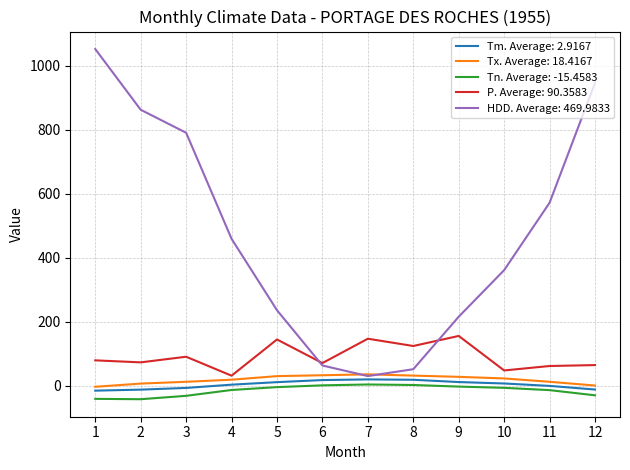

Which series has the largest total across all categories?

HDD. Average: 469.9833